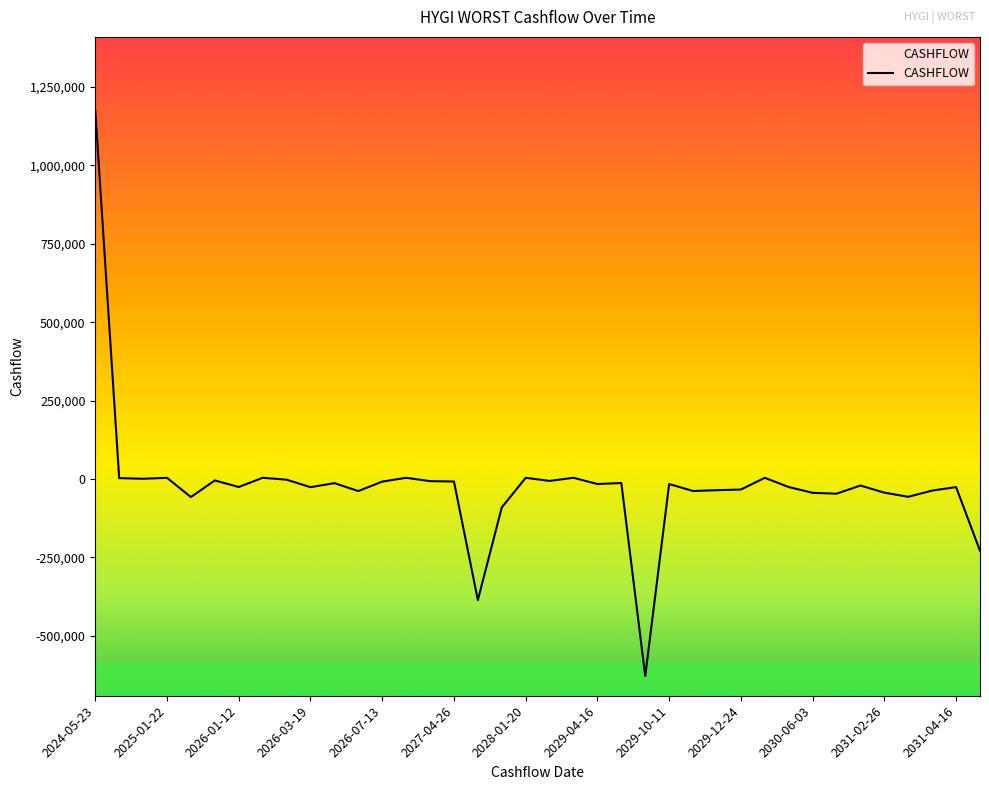

What is the label of the 33rd point from the right?

2025-12-08